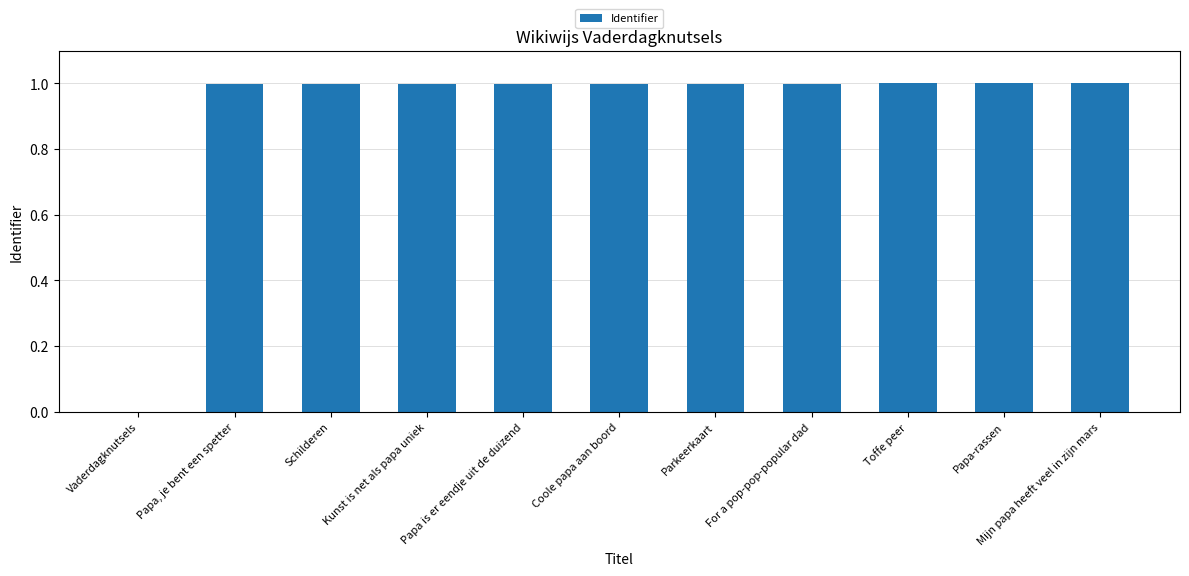

True or false: the data shows 1.0 at Mijn papa heeft veel in zijn mars.

True